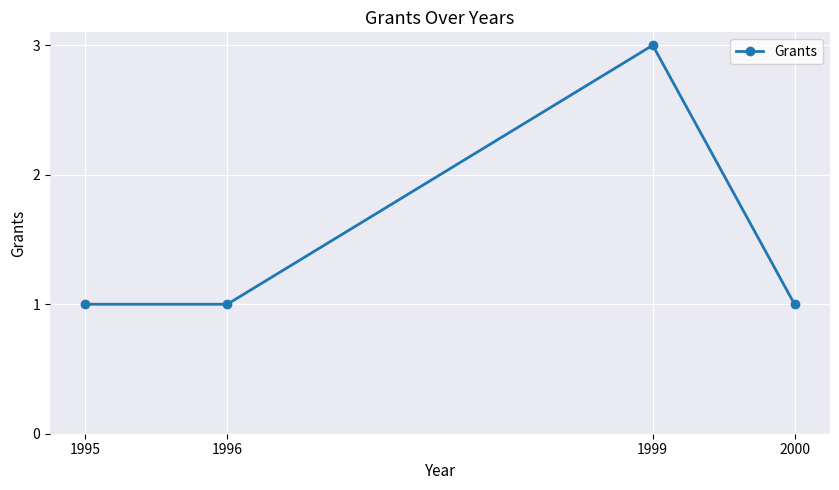

Where is the first local maximum?

1999